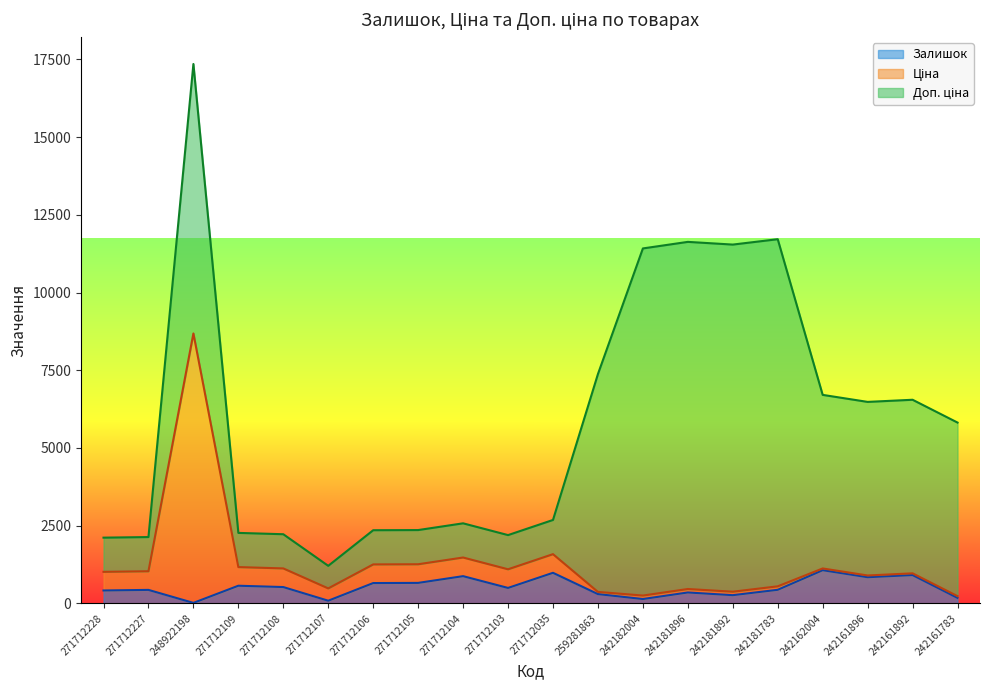

What is the approximate value of Ціна at 242162004?

1122.8